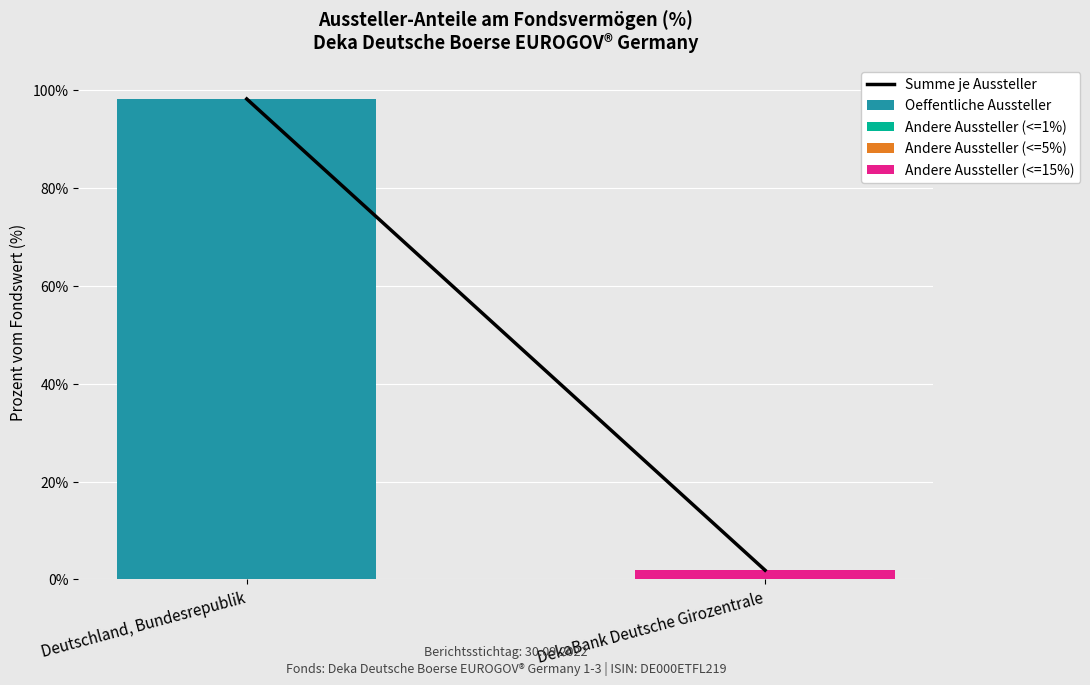

Reading right to left, what are the values for Oeffentliche Aussteller?

DekaBank Deutsche Girozentrale=0.0	Deutschland, Bundesrepublik=98.1